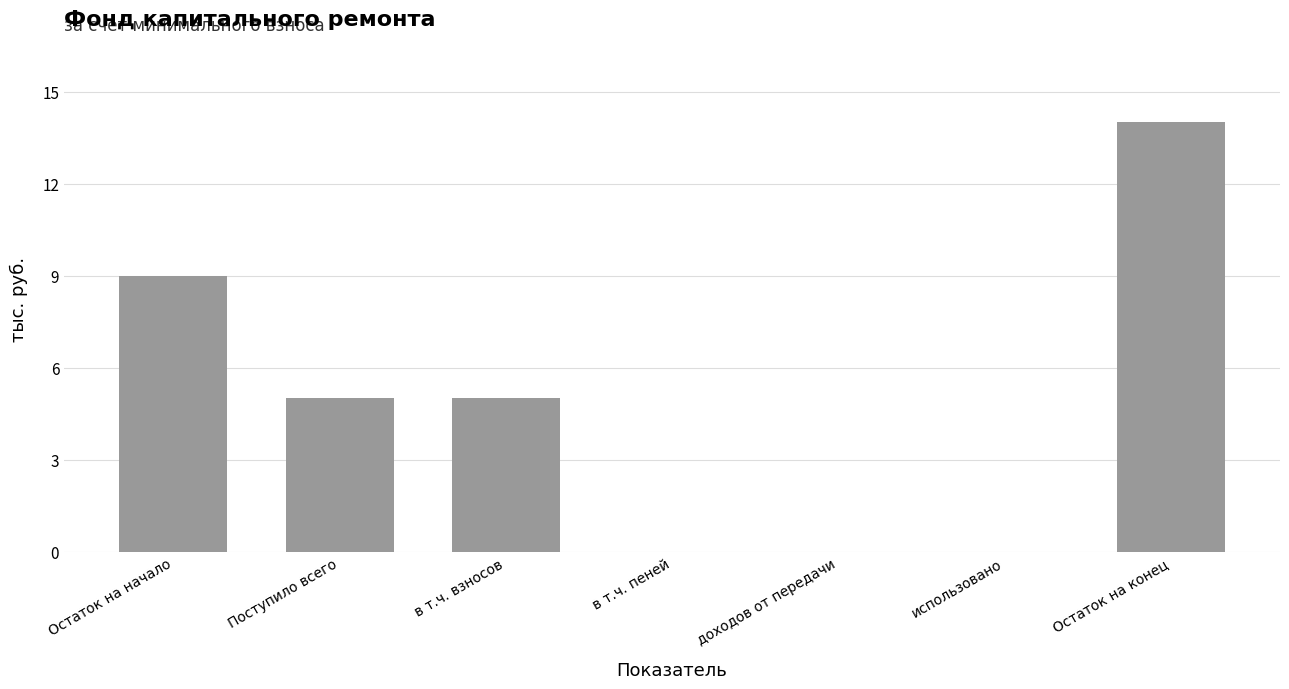

What value does the data have at Остаток на конец?

14.0